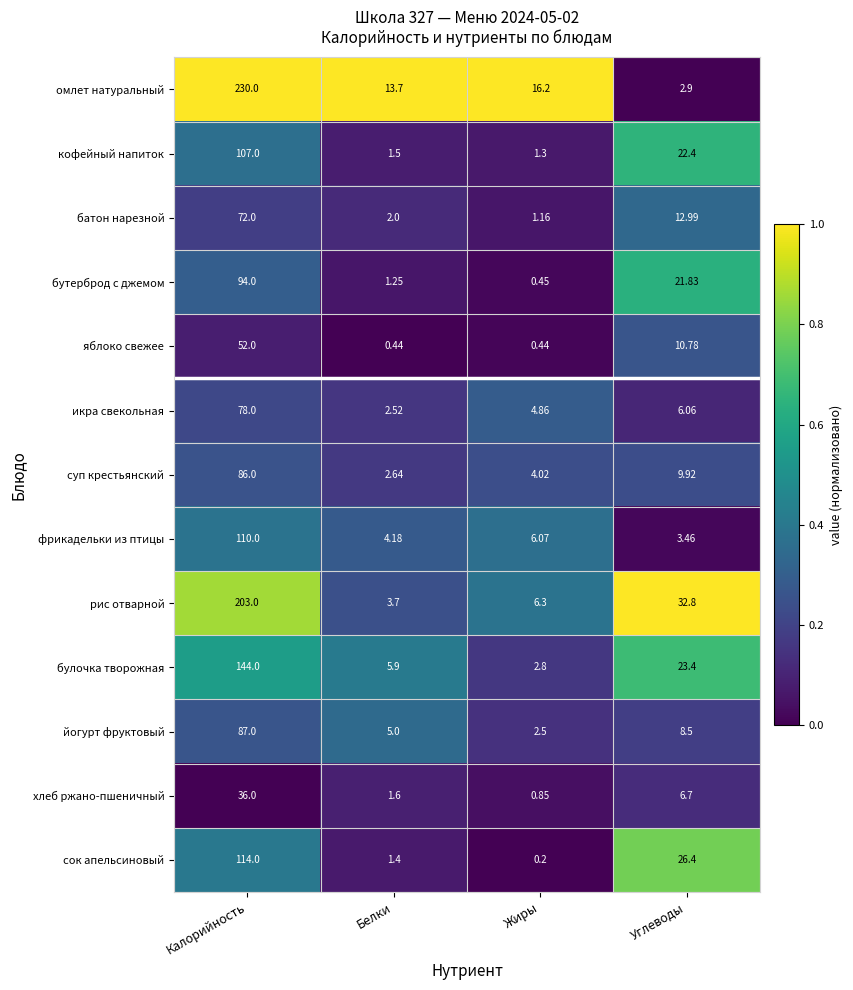

Which series has the largest total across all categories?

омлет натуральный